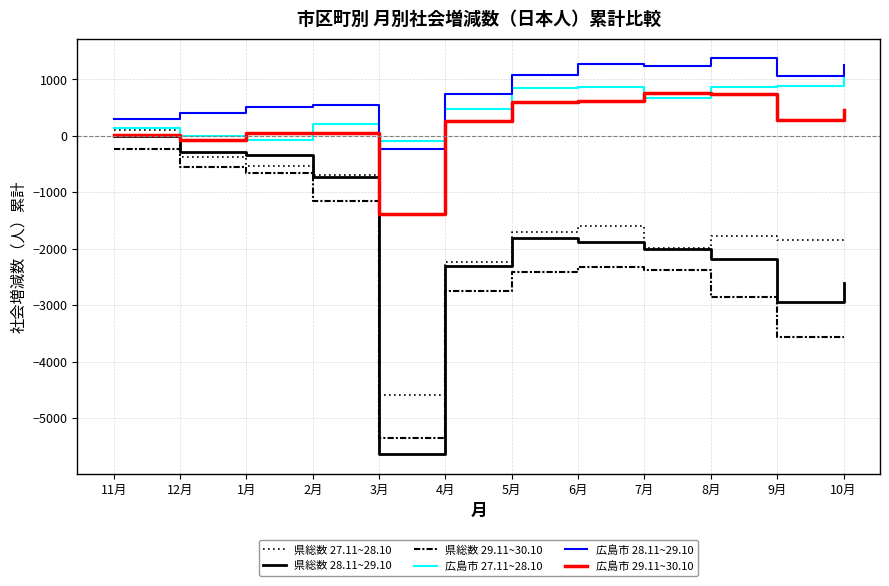

Which has a higher value, 4月 or 11月?

11月